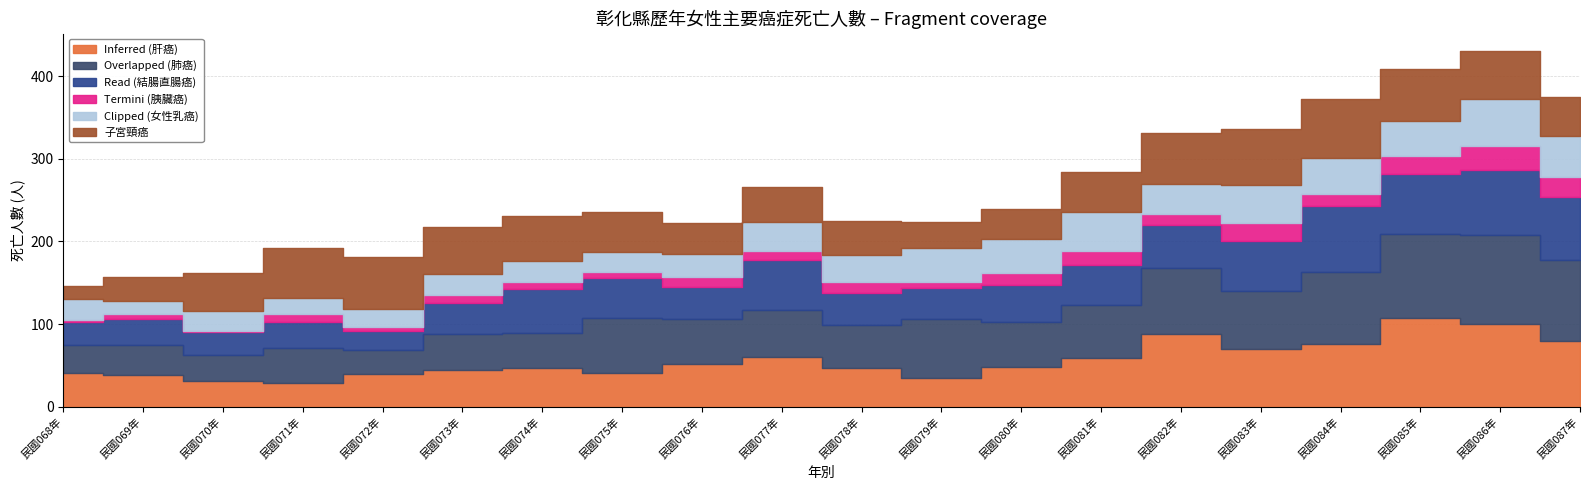

What are all the series names shown in the legend?

結腸直腸癌, 肺癌, 女性乳癌, 肝癌, 胰臟癌, 子宮頸癌